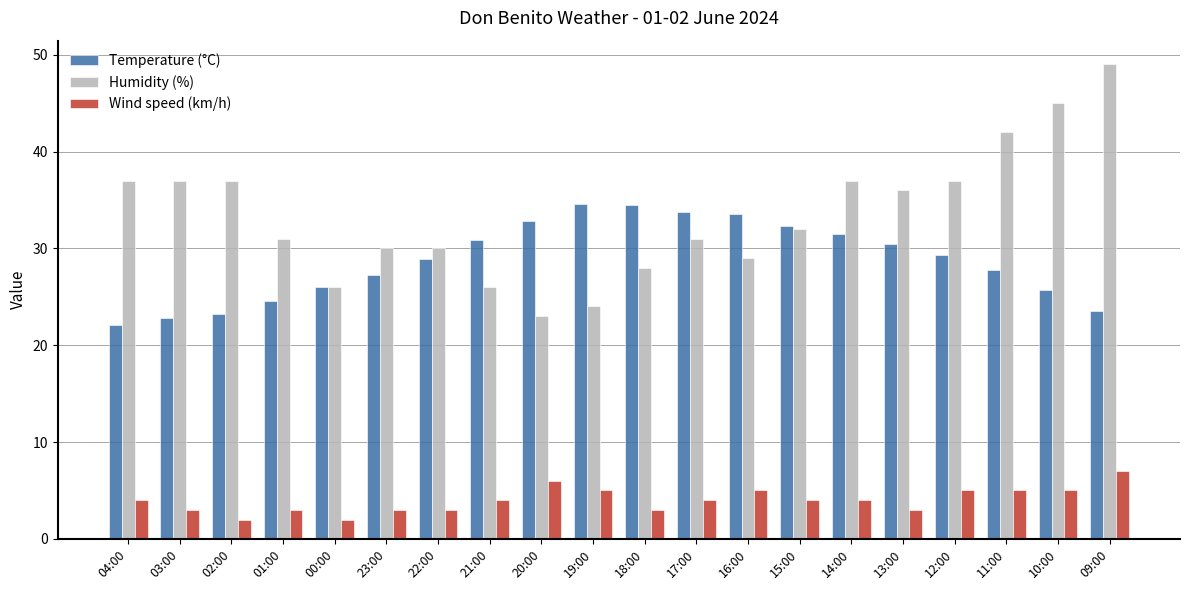

What are all the series names shown in the legend?

Temperature (°C), Humidity (%), Wind speed (km/h)